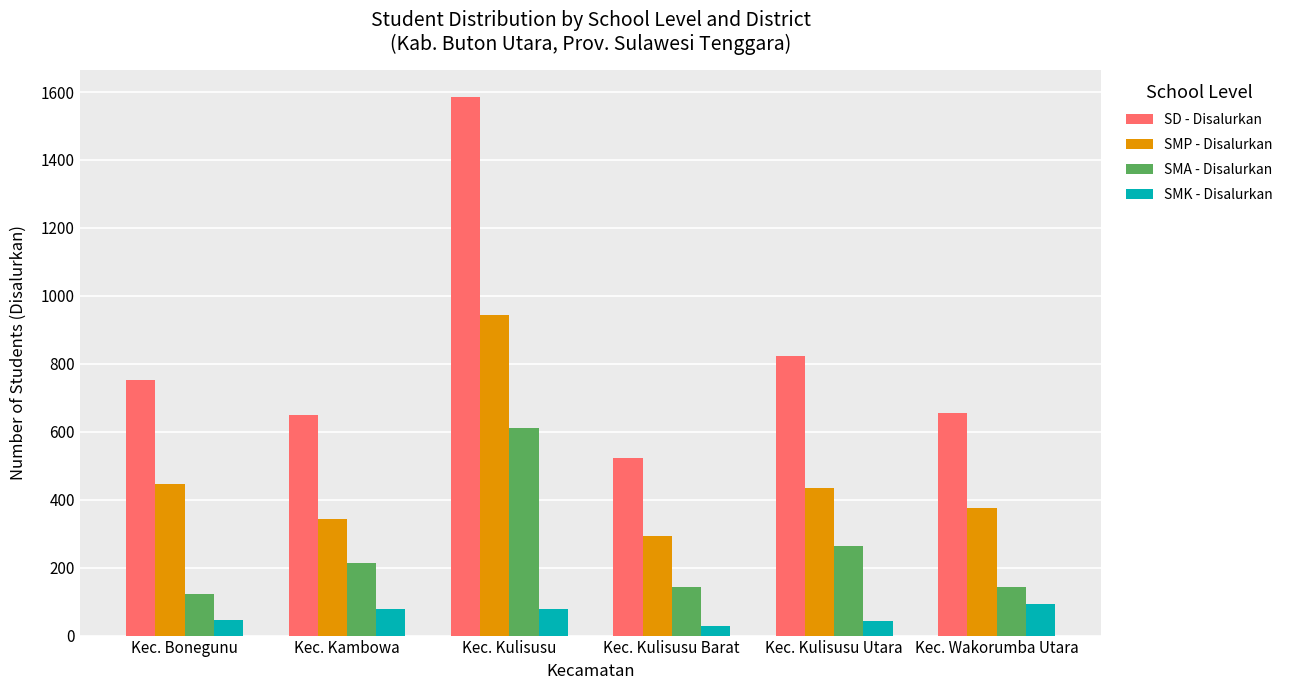

What is the total value across all series at Kec. Wakorumba Utara?

1270